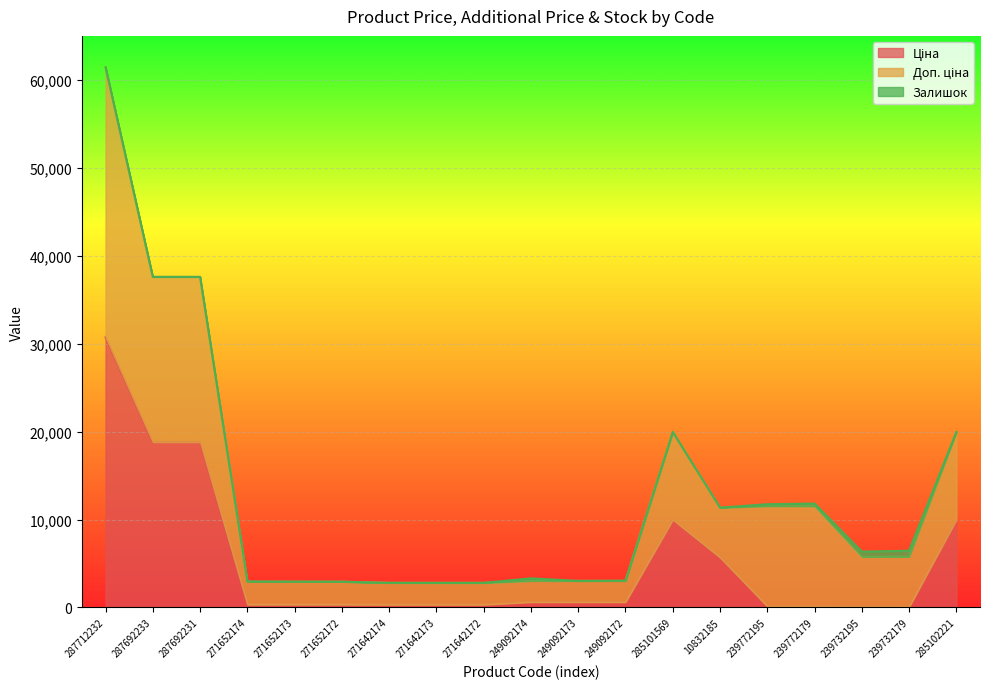

At how many categories does at least one series exceed 20741?

1